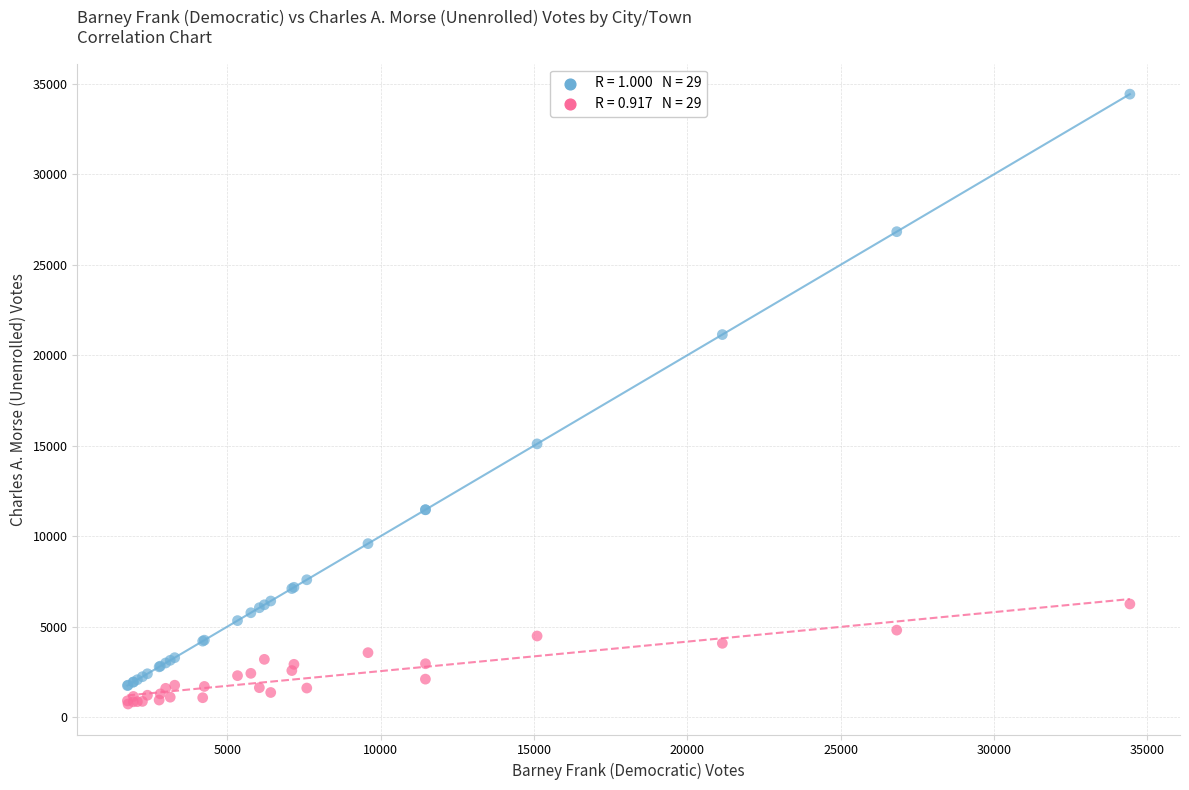

Across all series, what Y value is closest to 17578?

15103